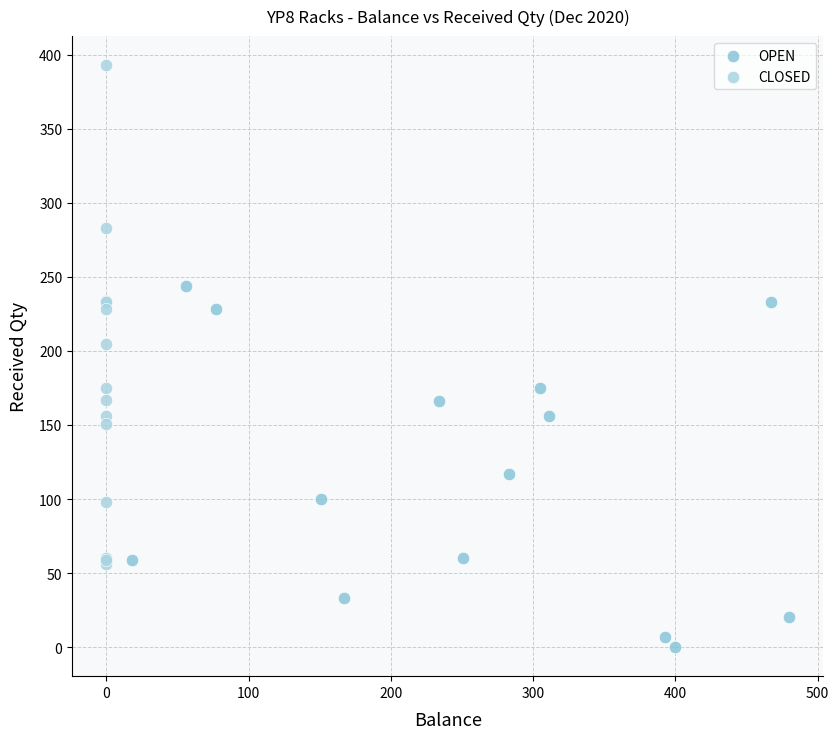

Which series contains the lowest Y value?

OPEN